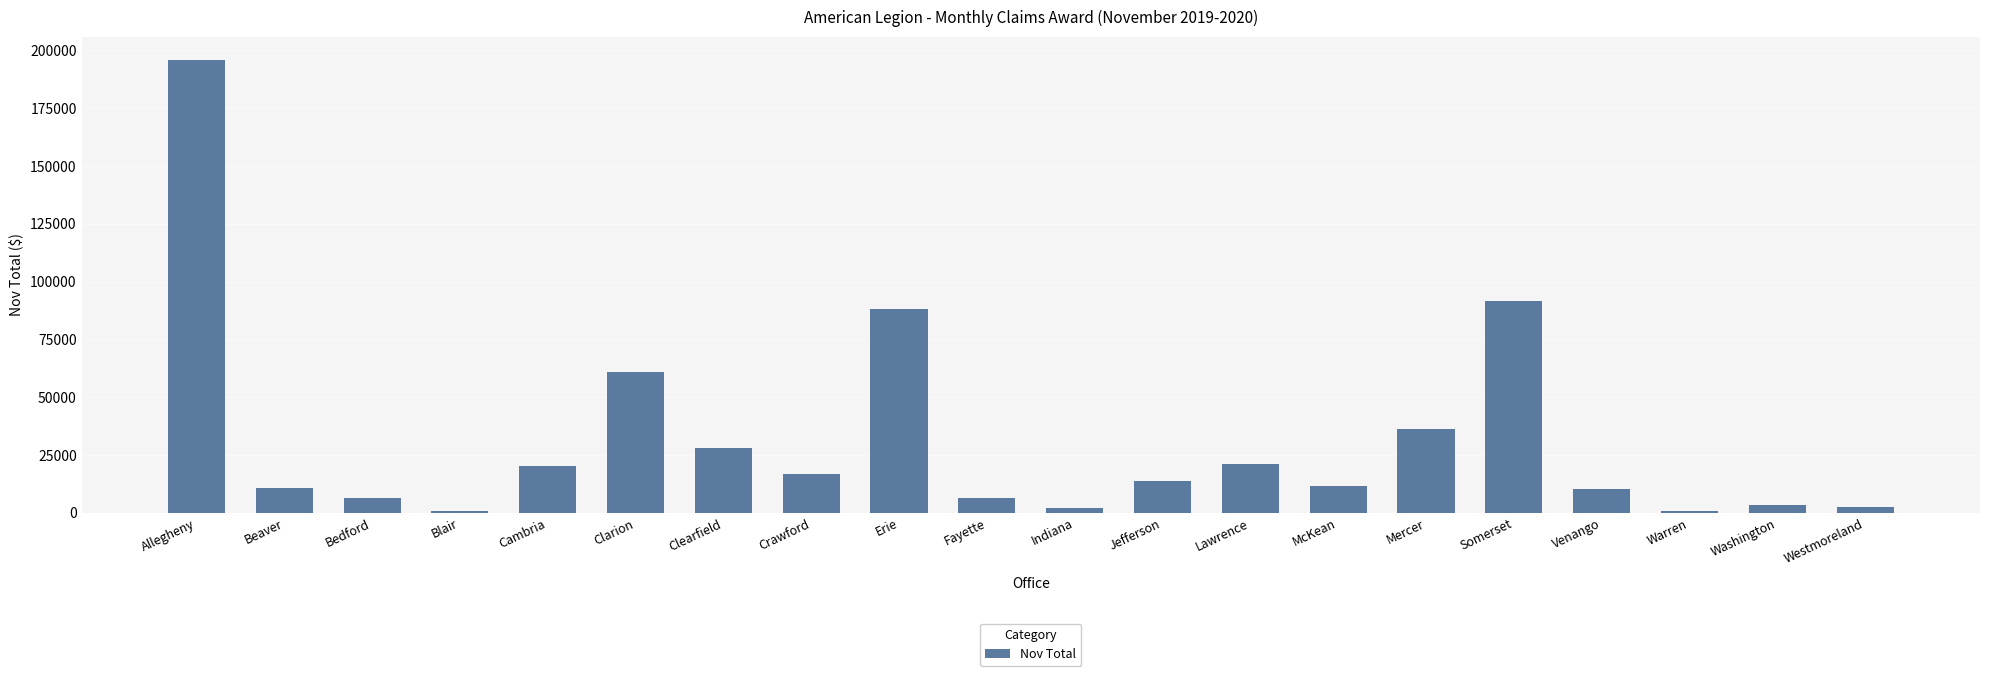

What is the sum of all values?

627815